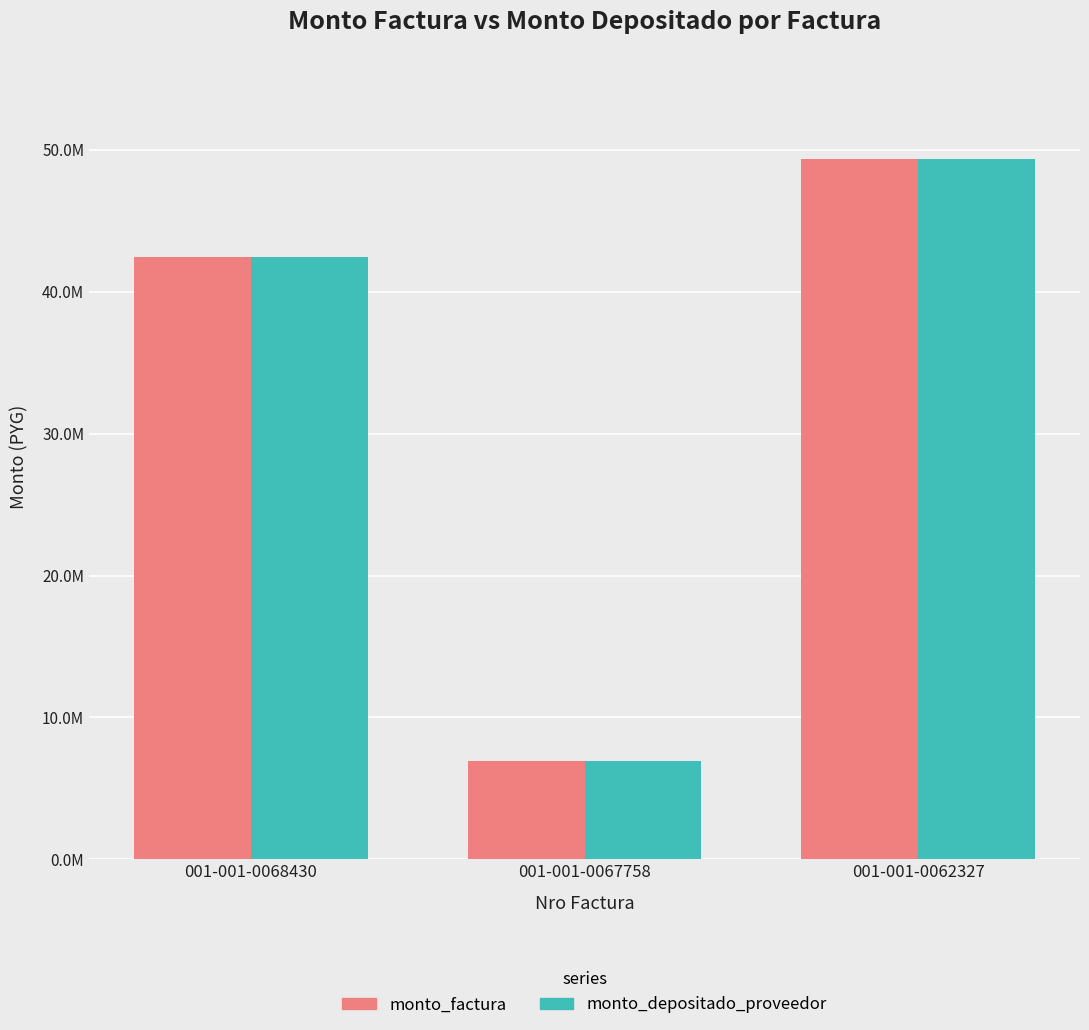

Reading right to left, extract all data points from this chart.

monto_factura: 49350000	6900000	42450000
monto_depositado_proveedor: 49350000	6900000	42450000